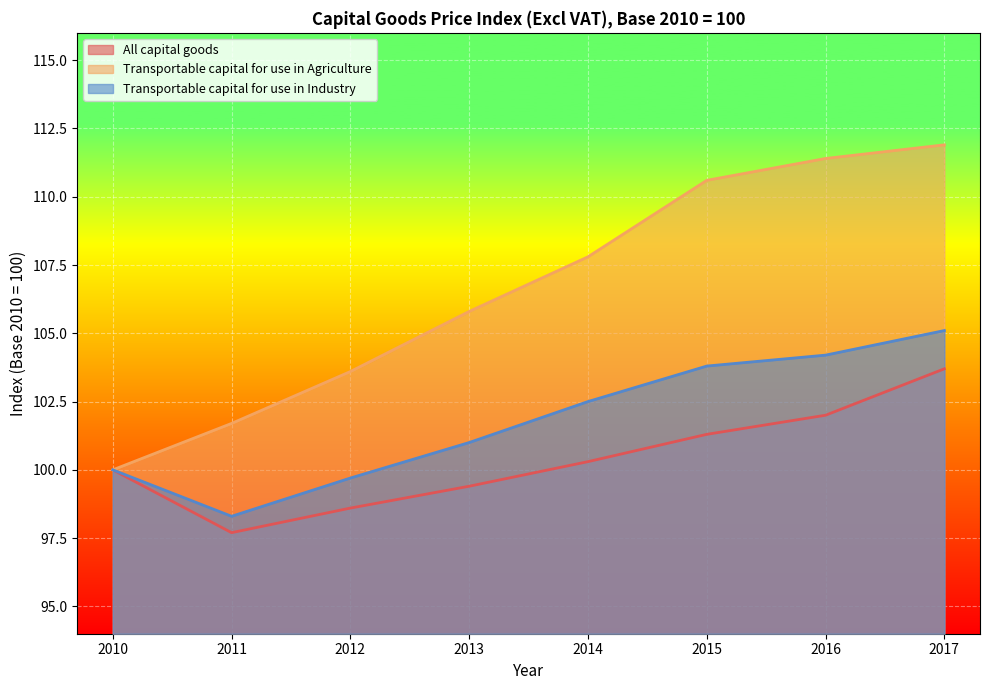

The value of Transportable capital for use in Agriculture at 2017 is 111.9. True or false?

True